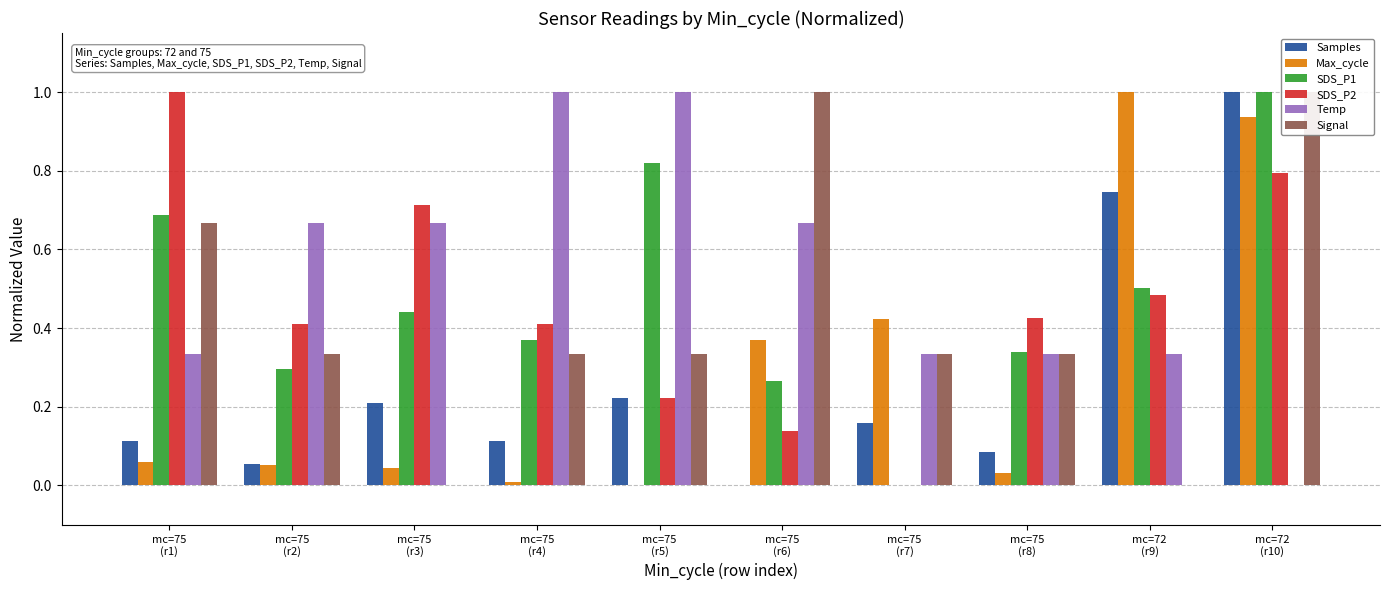

What is the label of the 1st bar from the left?

mc=75
(r1)